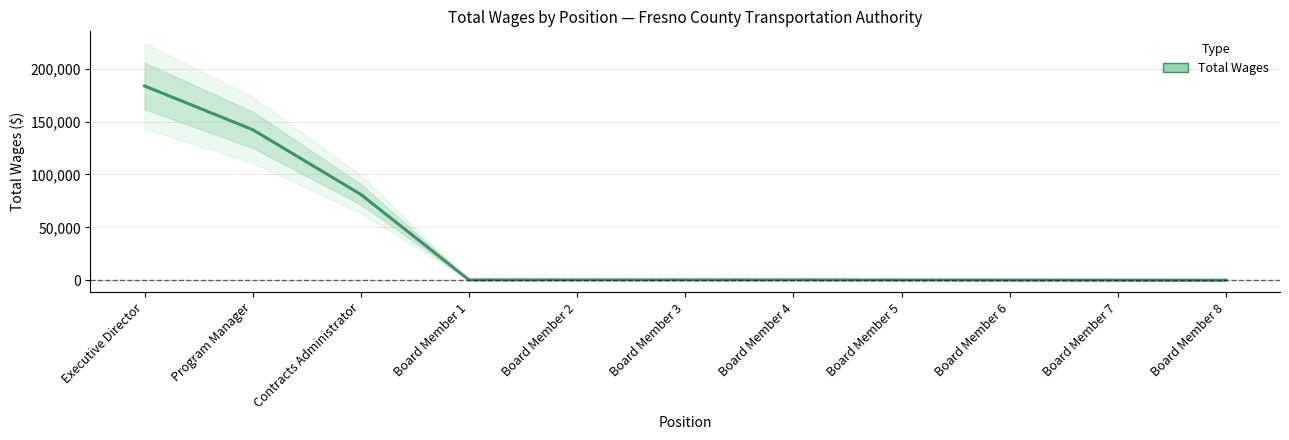

What is the approximate value at Board Member 4?

375